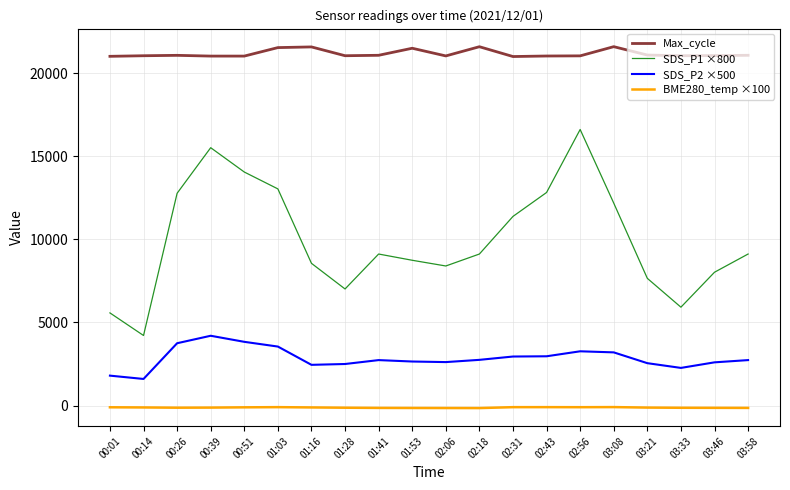

True or false: SDS_P1 ×800 and SDS_P2 ×500 cross at least once.

False